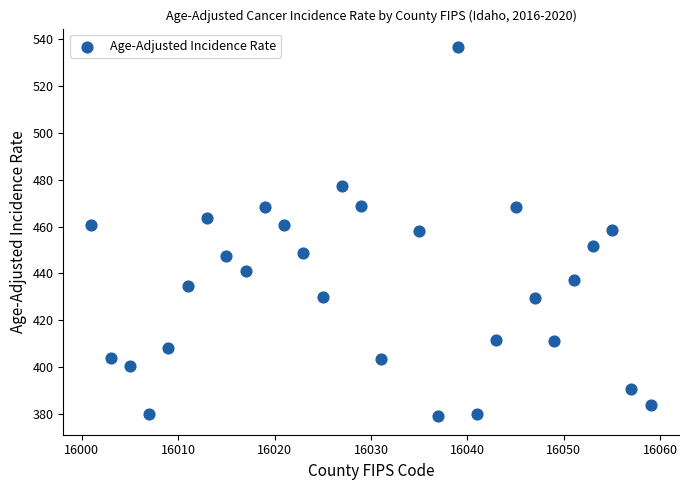

What is the range of Y values (max minus min)?

157.4